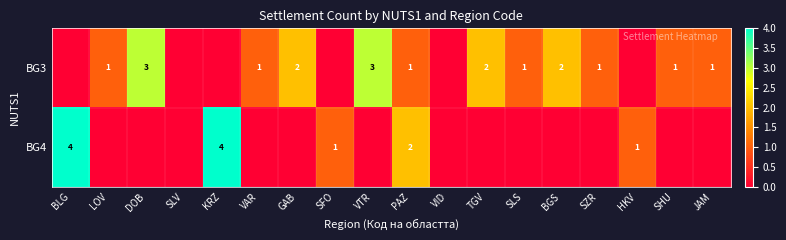

Is it true that BG3 equals 1 at SHU?

True